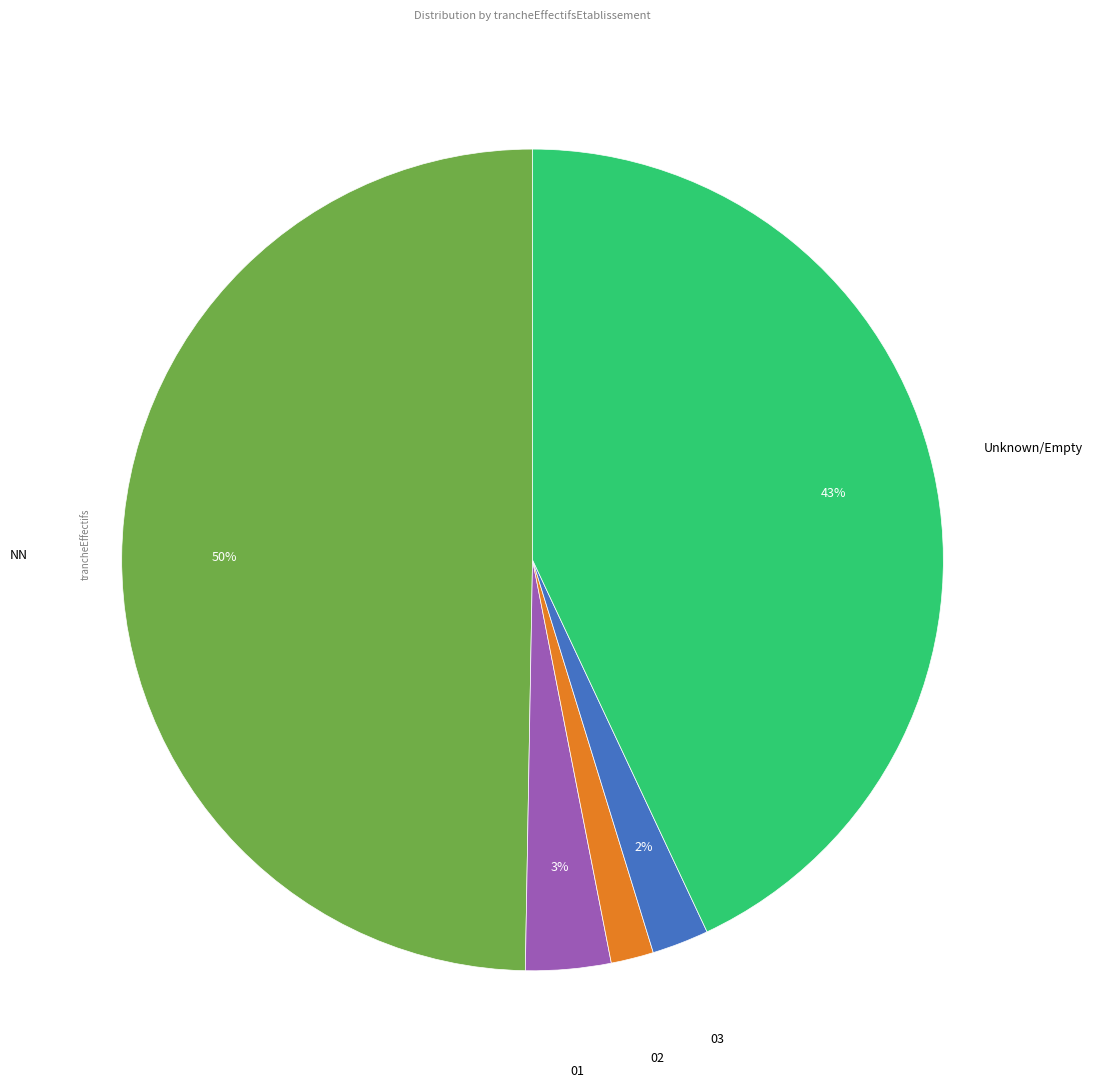

Count the number of slices in the pie.

5